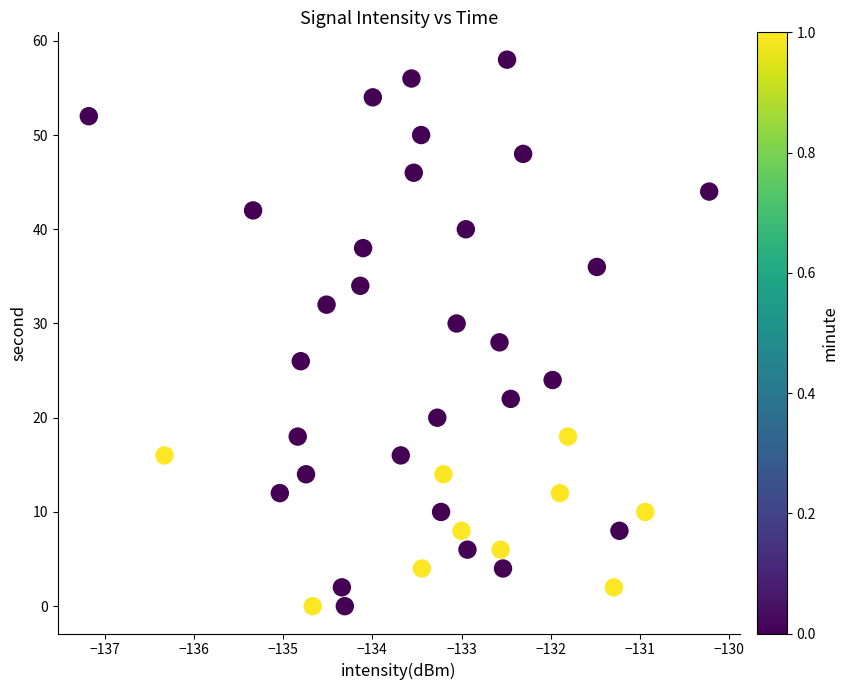

What is the range of Y values (max minus min)?

58